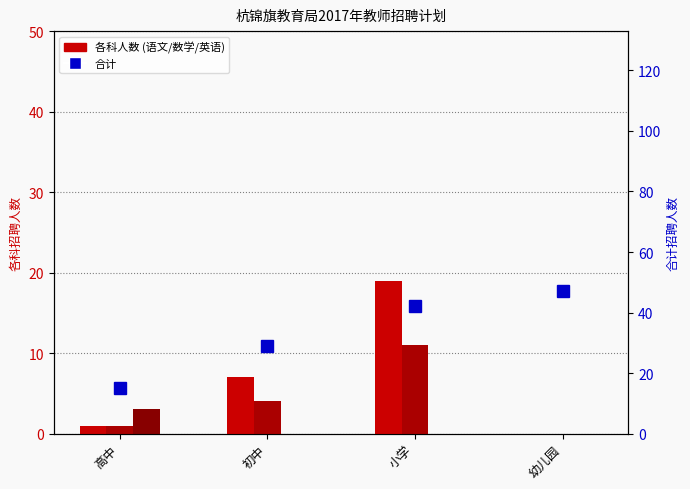

Reading left to right, extract all data points from this chart.

语文: 高中=1	初中=7	小学=19	幼儿园=0
数学: 高中=1	初中=4	小学=11	幼儿园=0
英语: 高中=3	初中=0	小学=0	幼儿园=0
合计: 高中=15	初中=29	小学=42	幼儿园=47